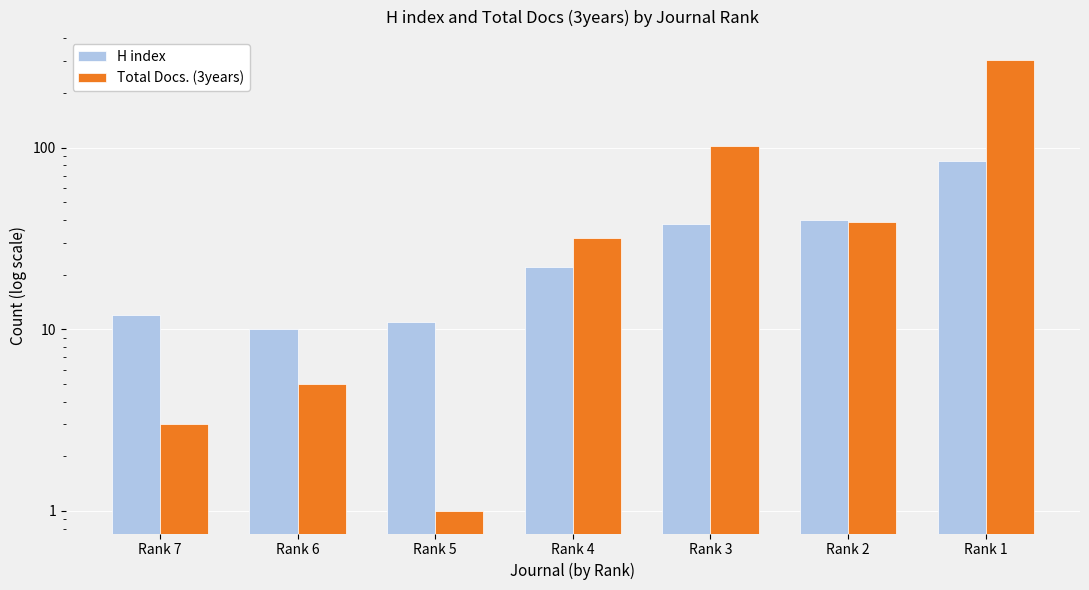

What is the sum of the H index values at Rank 6 and Rank 1?

94